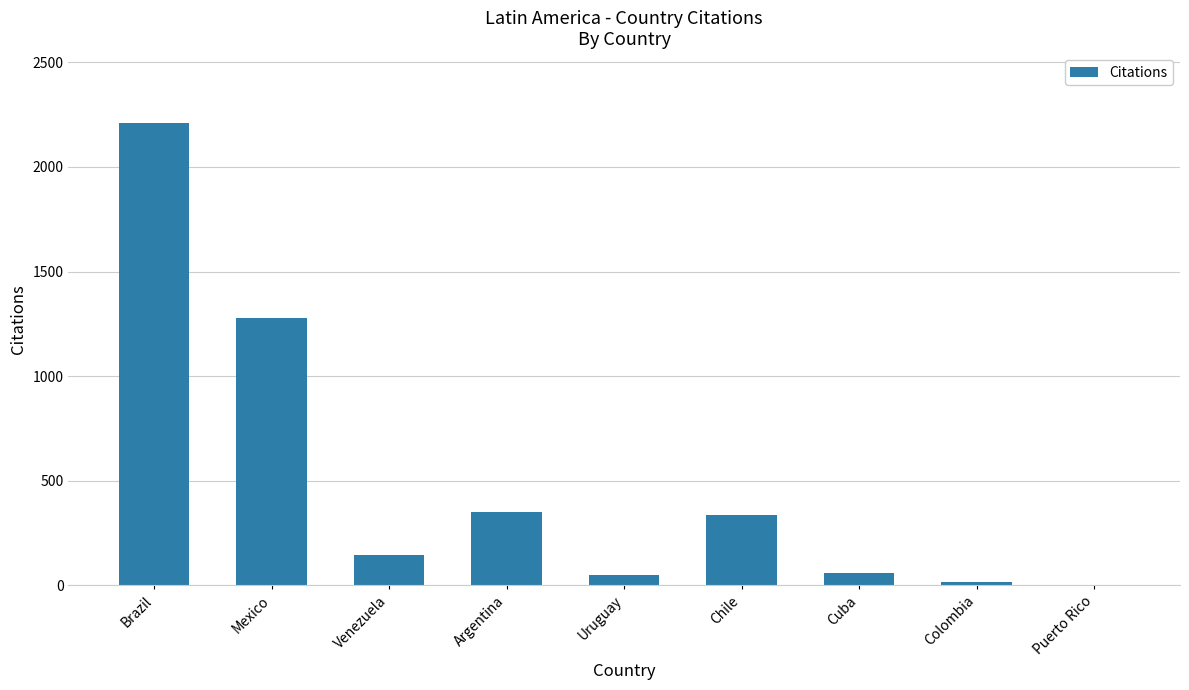

Are the bars horizontal?

No